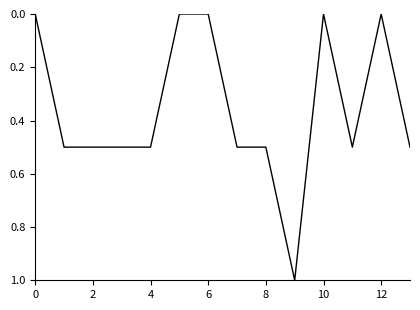

Reading right to left, list all the values displayed in this chart.

0.5	0.0	0.5	0.0	1.0	0.5	0.5	0.0	0.0	0.5	0.5	0.5	0.5	0.0